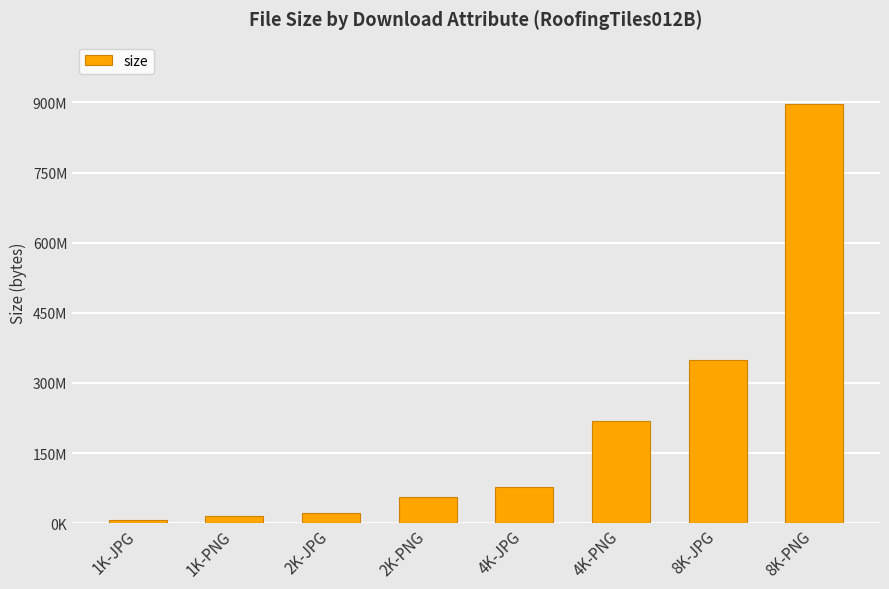

Which category has the lowest value across all series?

1K-JPG